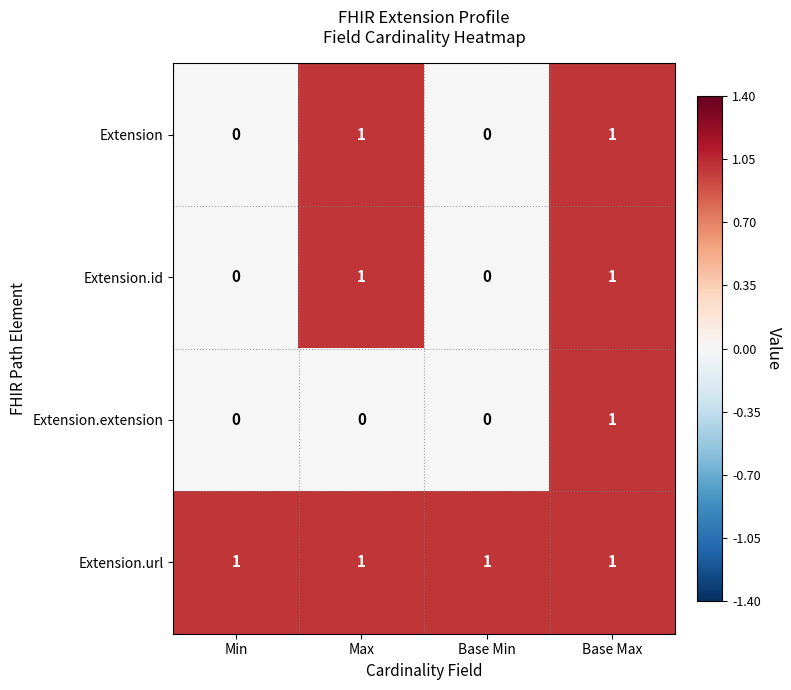

Count the number of data series in this chart.

4